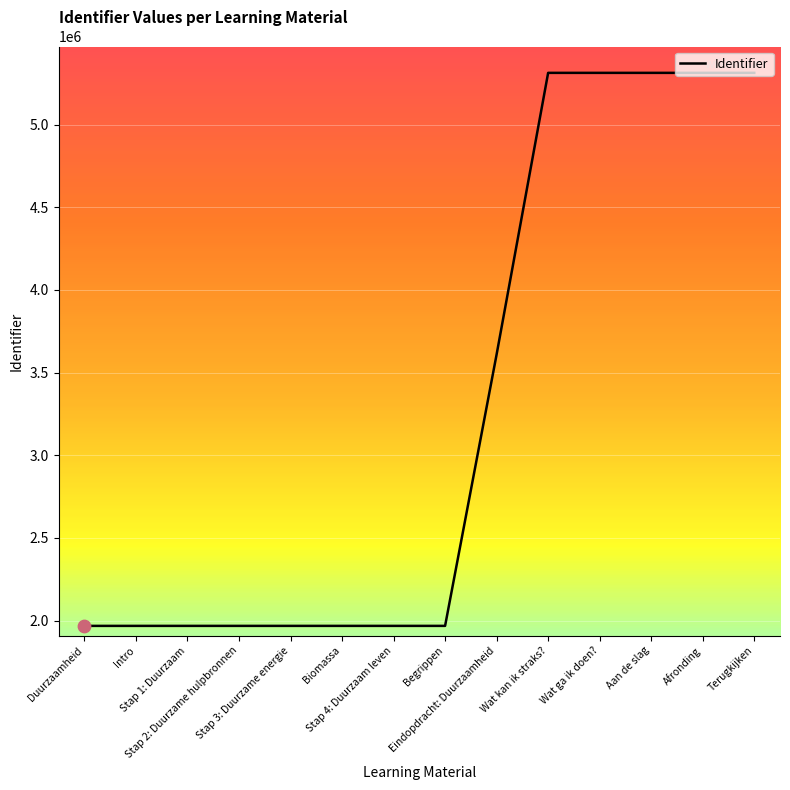

What is the change in value from Stap 1: Duurzaam to Terugkijken?

+3344522